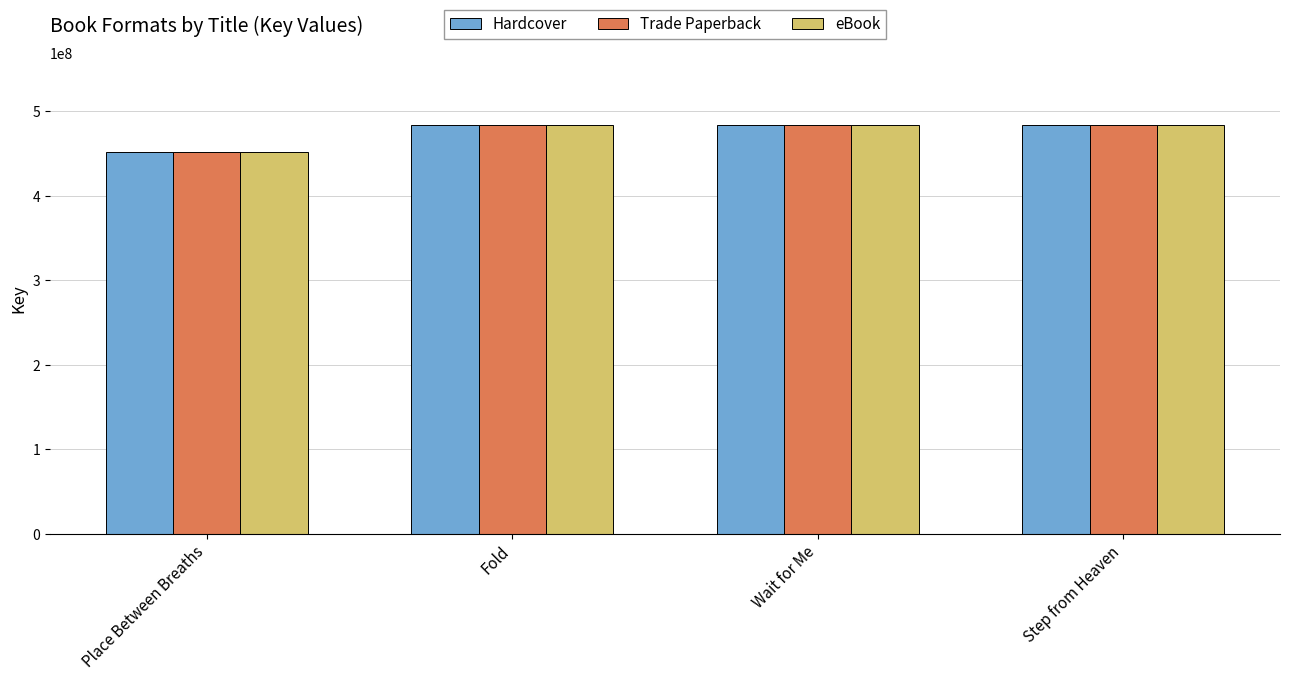

What is the sum of the Trade Paperback values at Fold and Place Between Breaths?

935906891